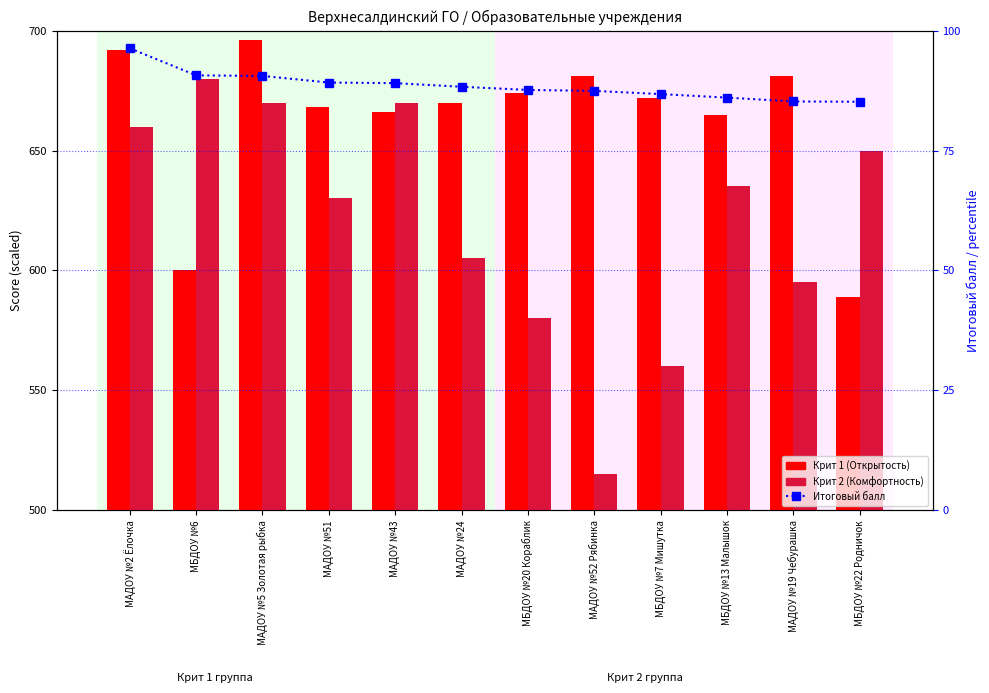

What is the sum of the Крит 1 (Открытость) values at МАДОУ №2 Ёлочка and МБДОУ №6?

1292.0